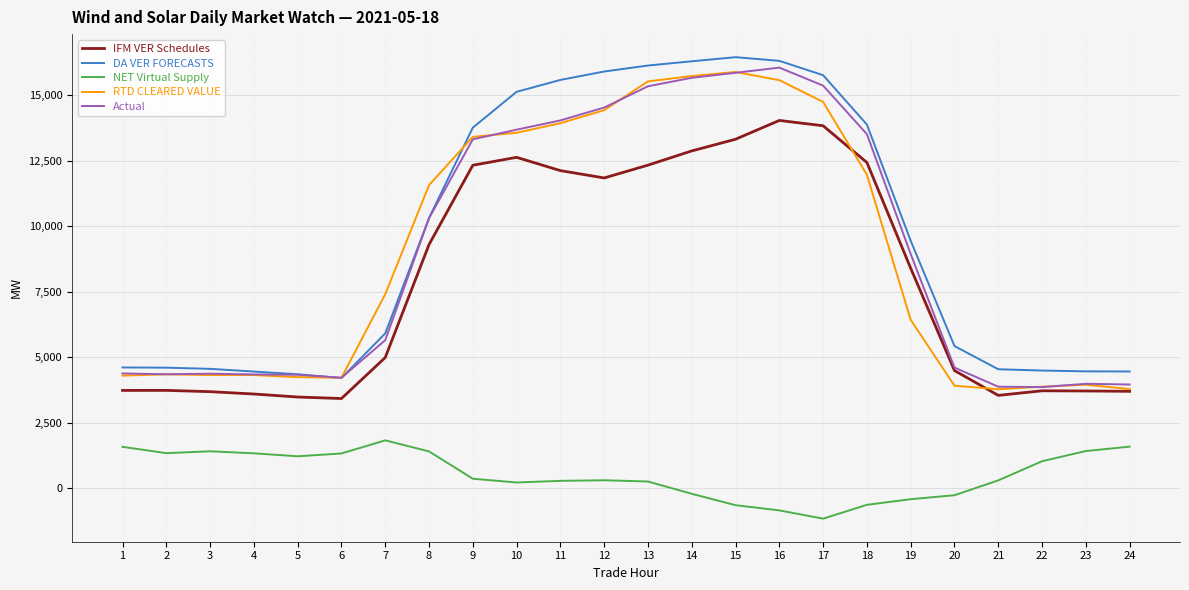

Read the RTD CLEARED VALUE value at 14.

15732.1